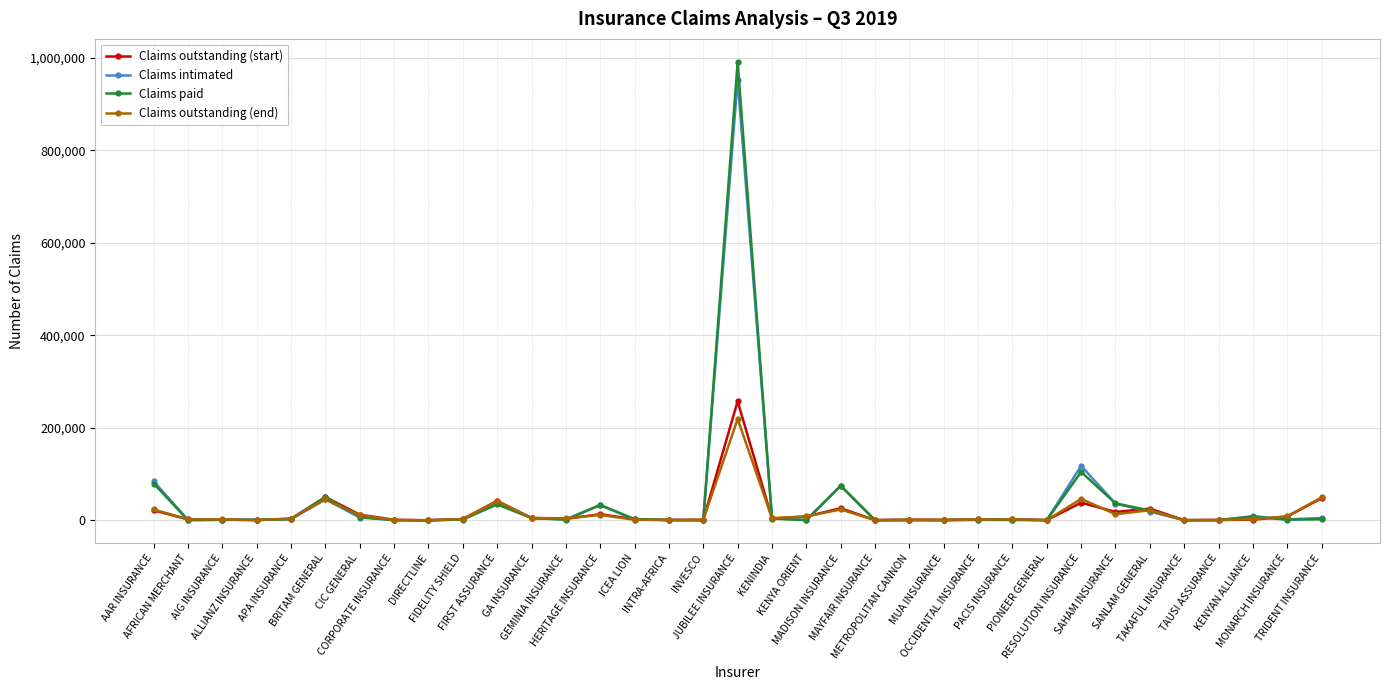

How many values in the Claims paid series are below 1298?

17